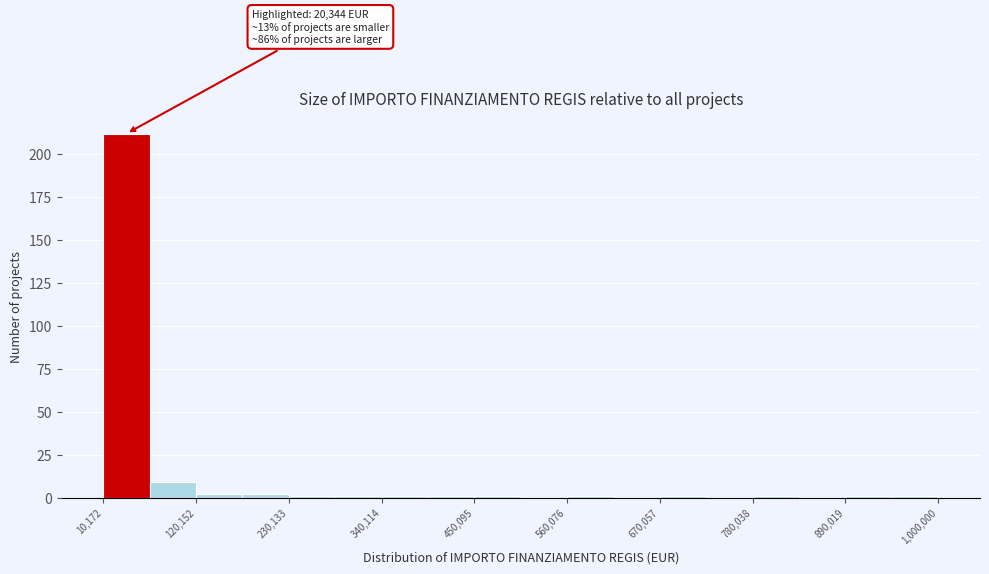

Around what value on the x-axis is the tallest bar? Give the approximate position of its centre, as read against the axis.

40000